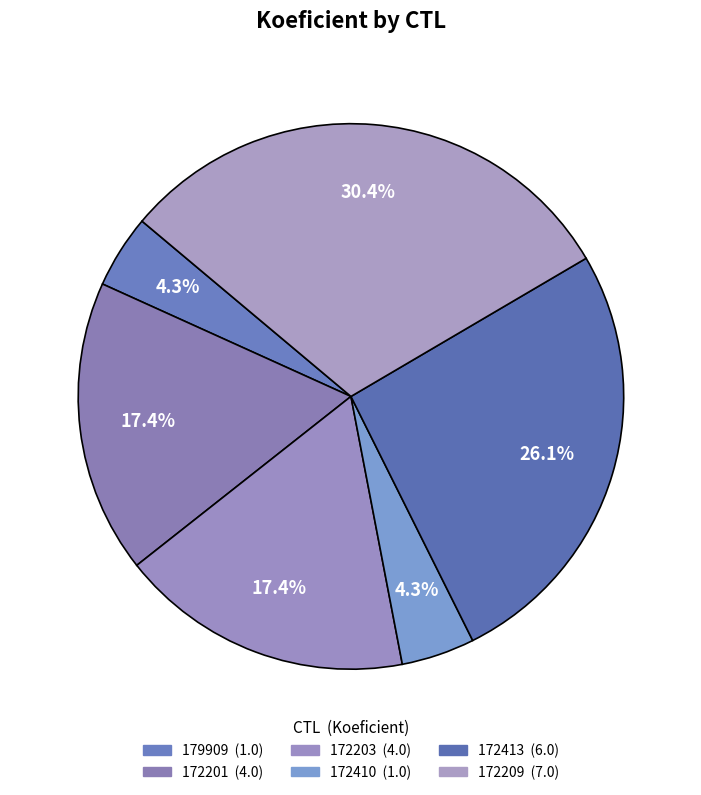

To the nearest percent, what percentage of the pie is 172209?

30%